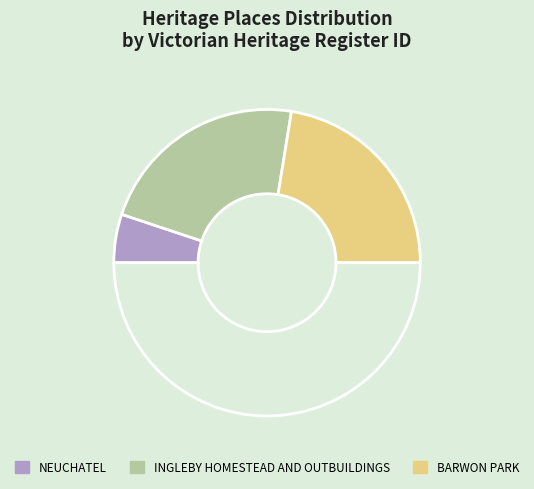

Which category has the biggest portion of the pie?

BARWON PARK